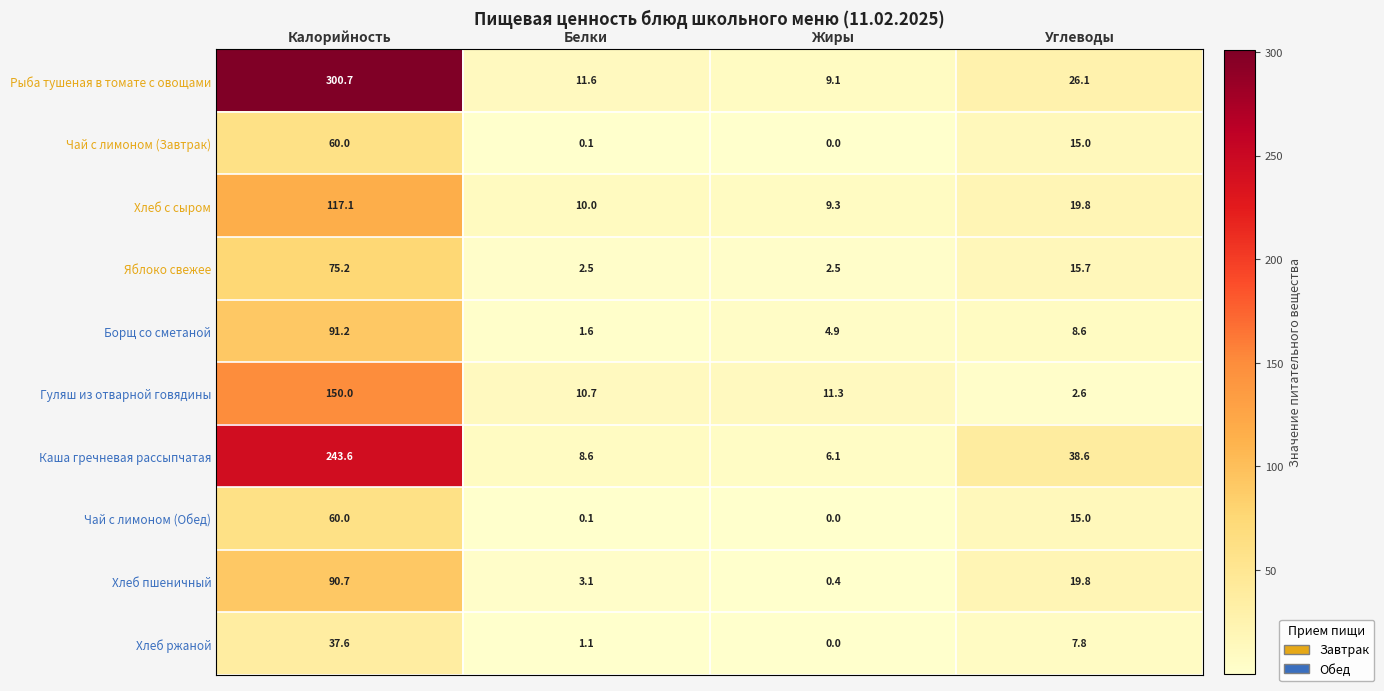

At which category is the sum across all series the highest?

Калорийность